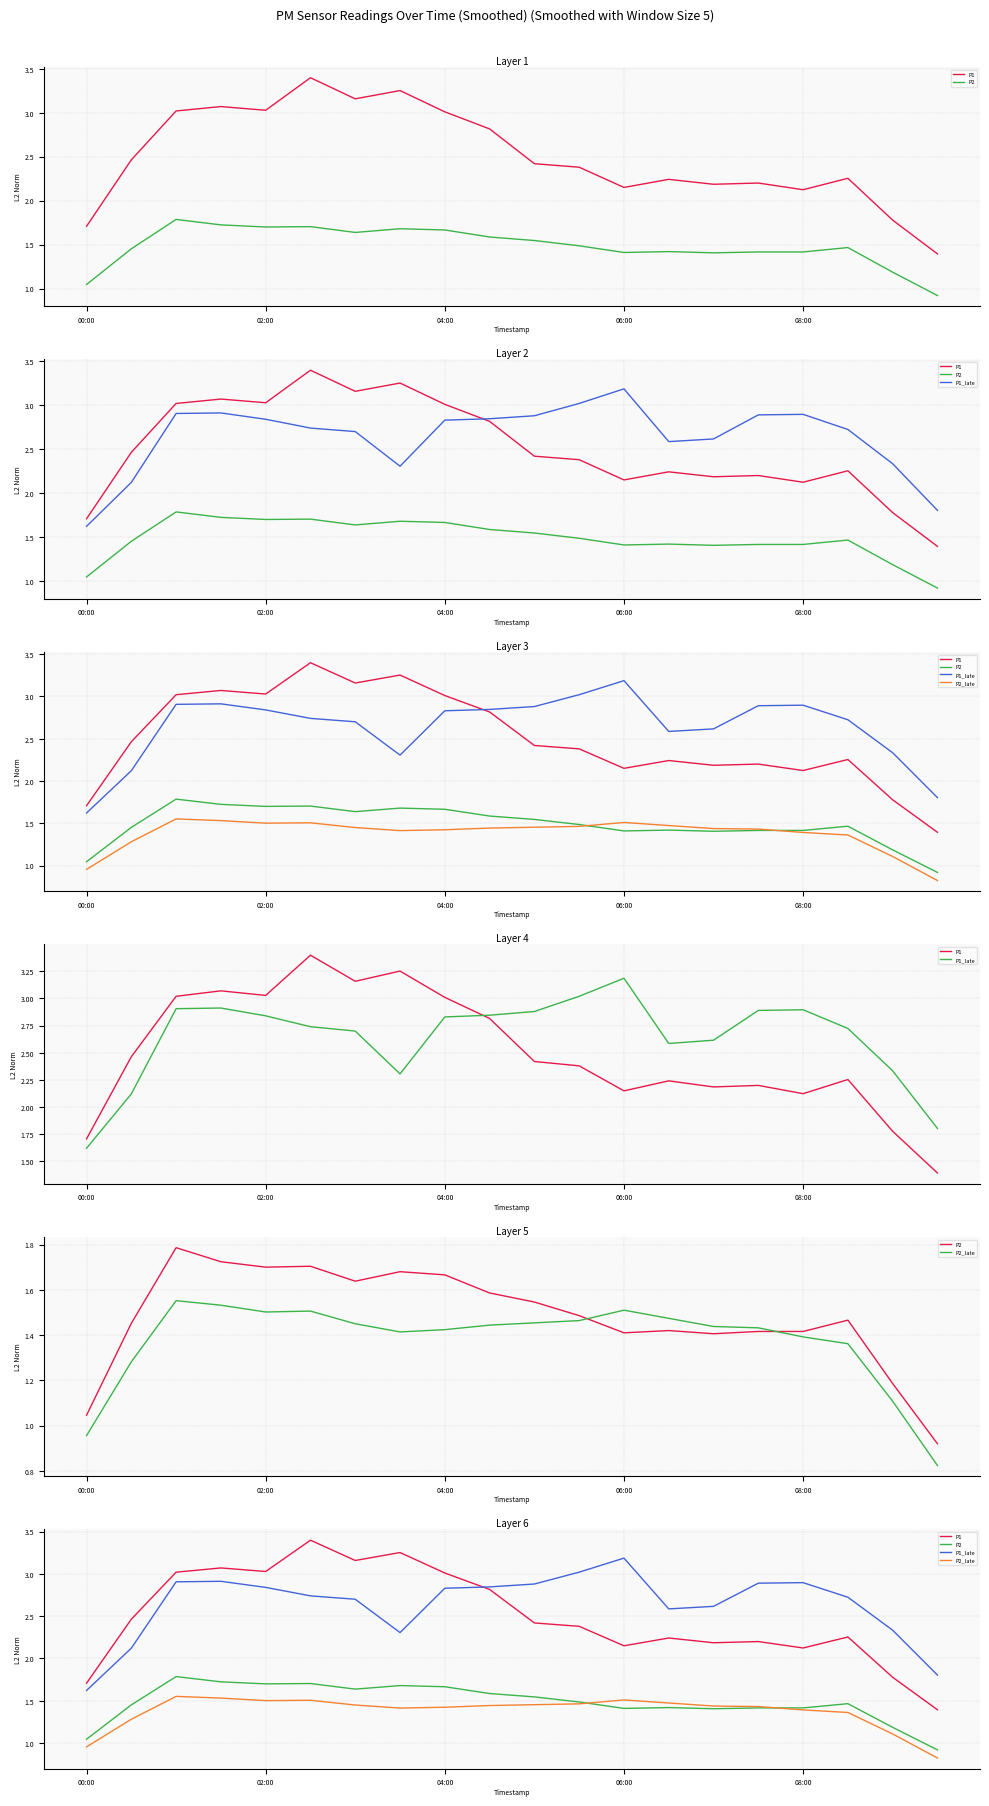

What is the difference between the second highest and second lowest values in the P2 series?

0.7